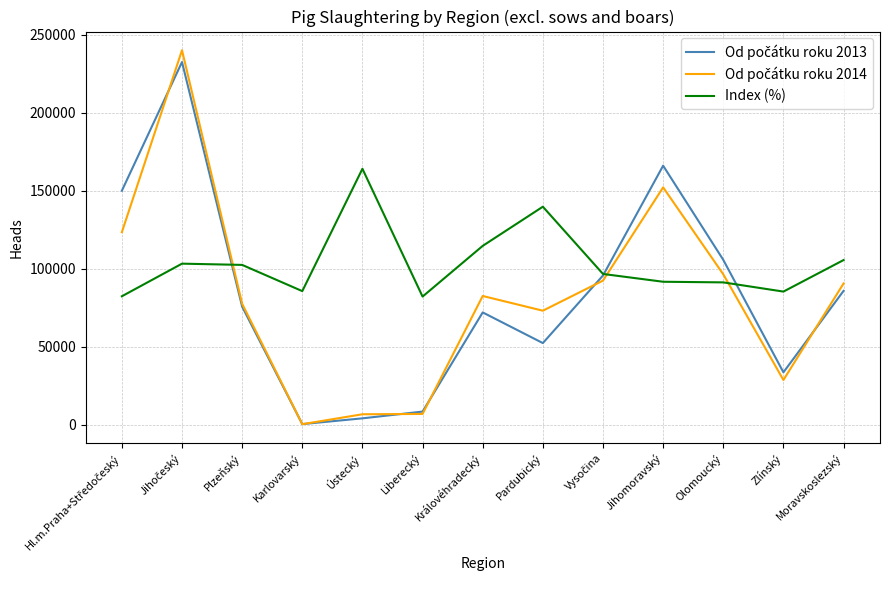

What is the difference between the highest and lowest values at Liberecký?

75204